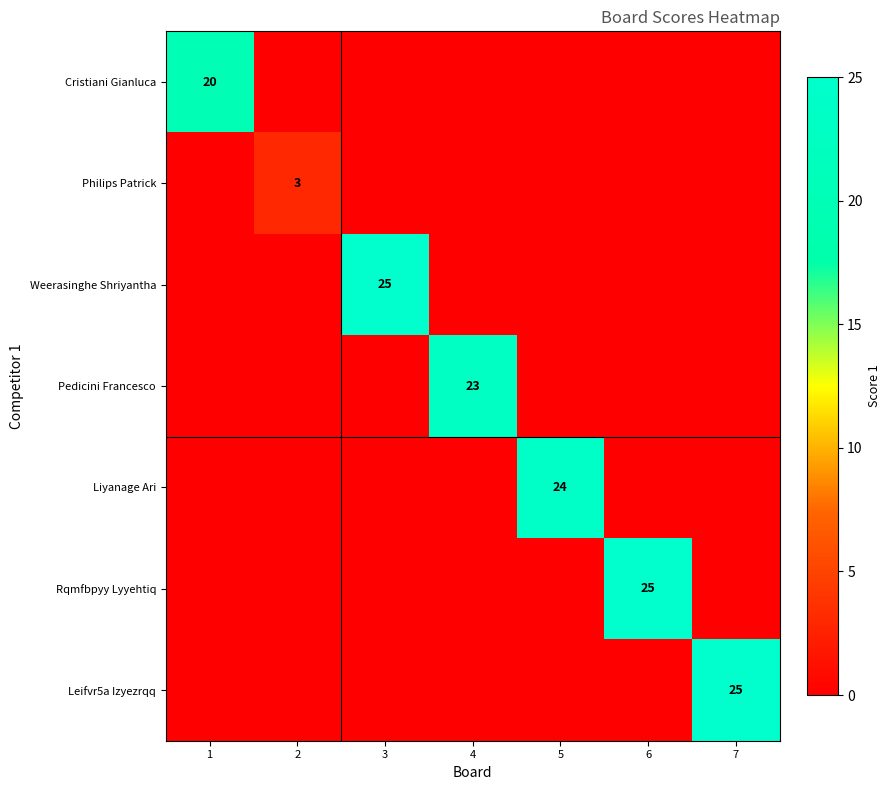

Between 5 and 7, which series saw the biggest shift?

Leifvr5a Izyezrqq